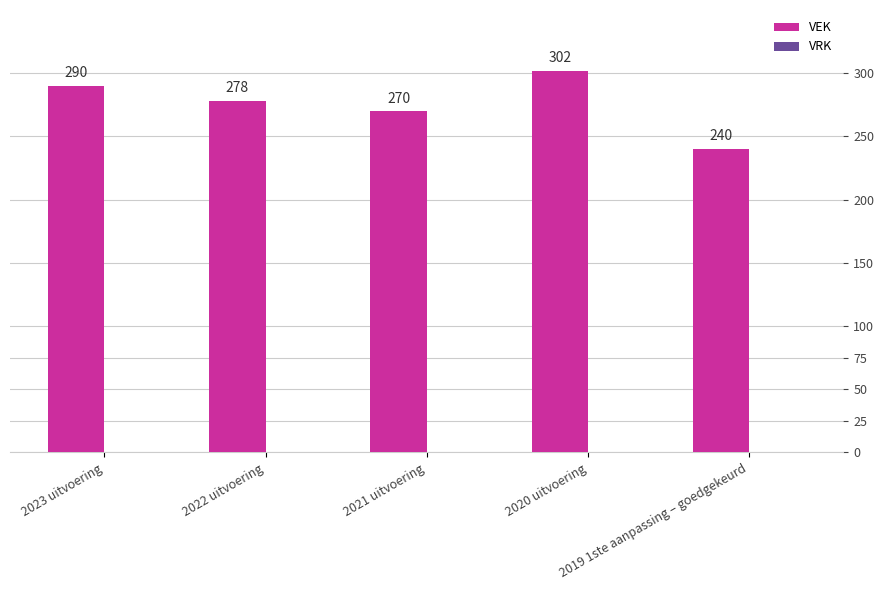

What is the difference between the second highest and minimum values?

50